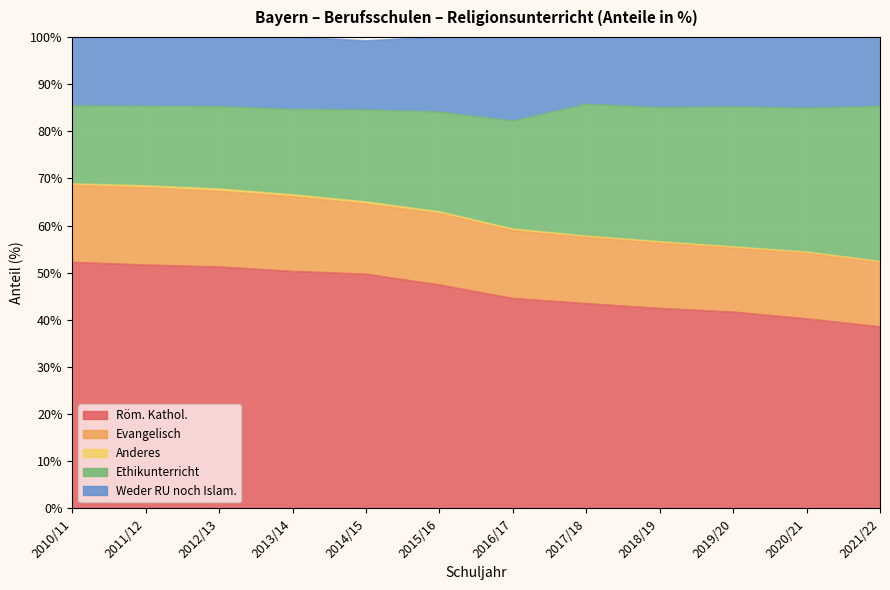

At which category is the sum across all series the highest?

2011/12